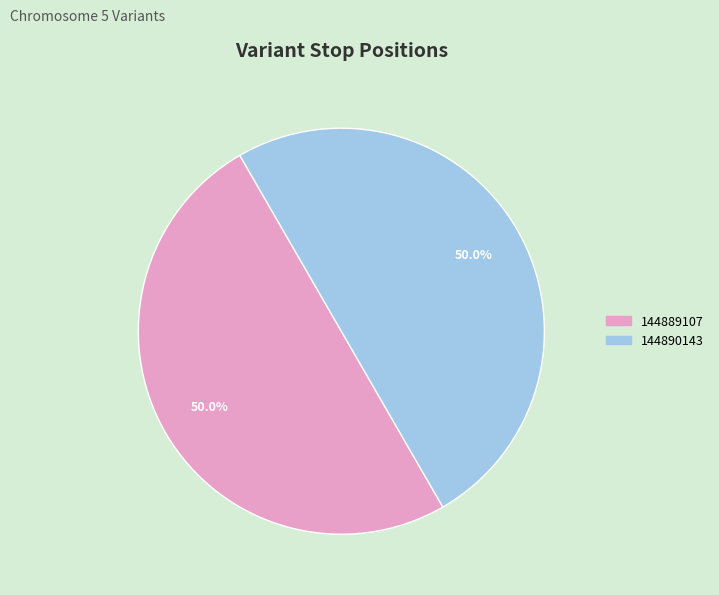

How many slices are in this pie chart?

2